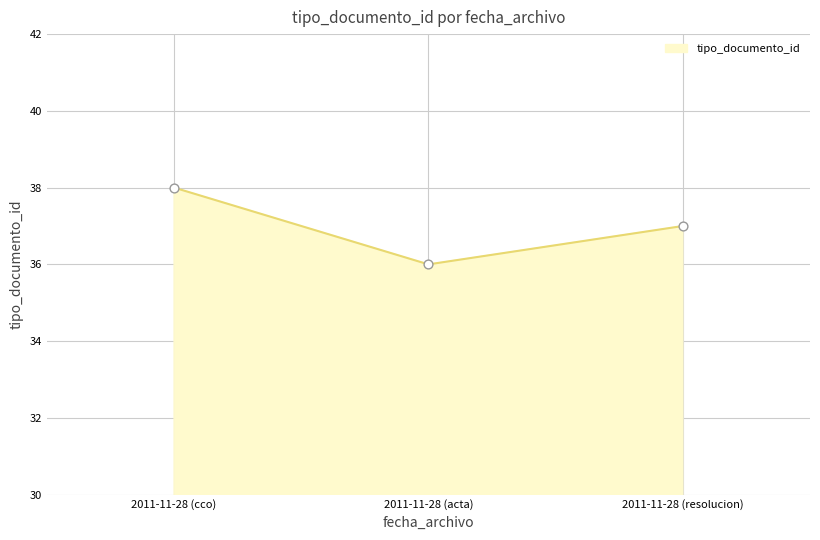

Between 2011-11-28 (resolucion) and 2011-11-28 (cco), which is larger?

2011-11-28 (cco)